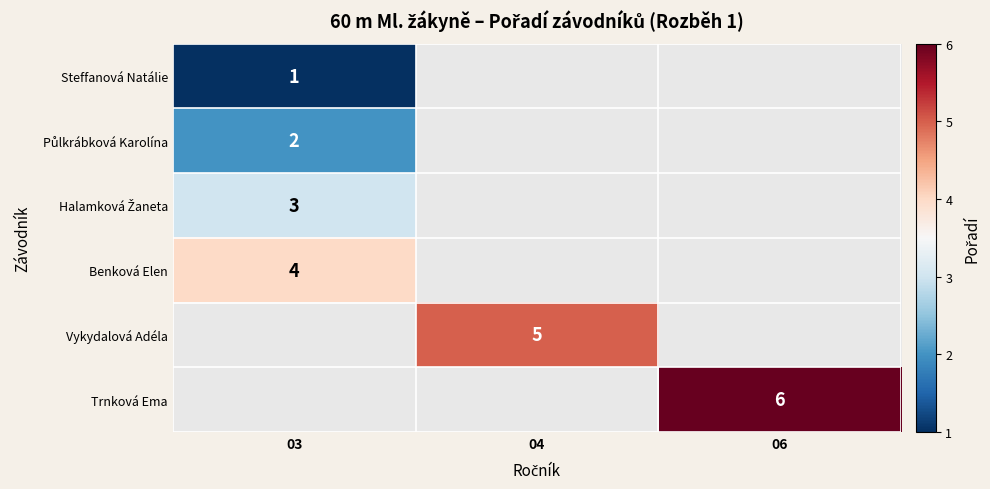

The value of Benková Elen at 03 is 4. True or false?

True